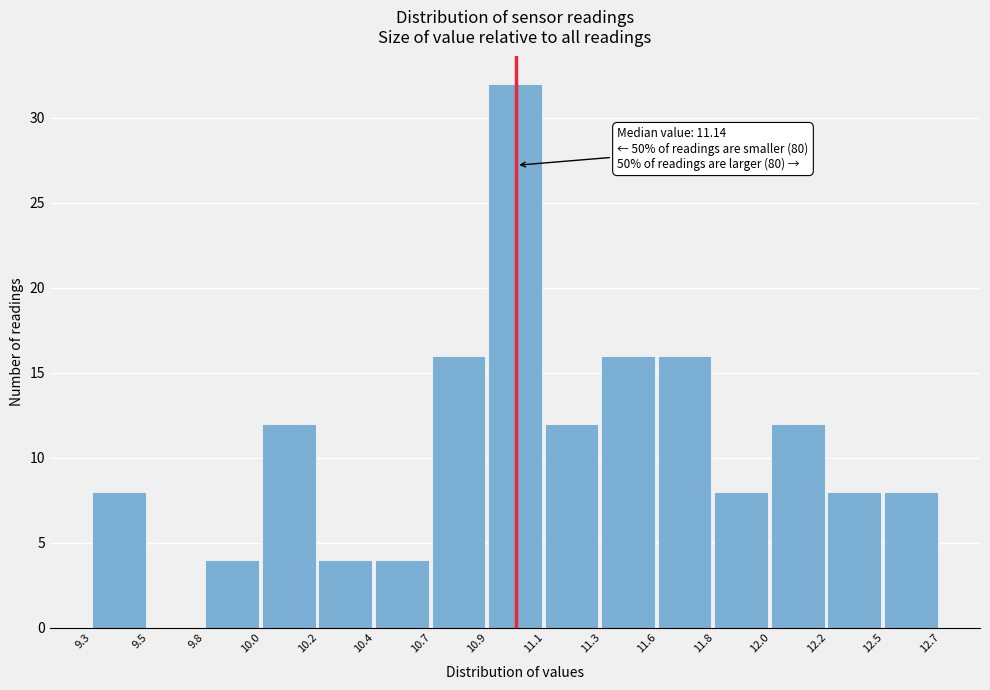

Reading left to right, what are all the values shown in this chart?

9.3=8	9.5=0	9.8=4	10.0=12	10.2=4	10.4=4	10.7=16	10.9=32	11.1=12	11.3=16	11.6=16	11.8=8	12.0=12	12.2=8	12.5=8